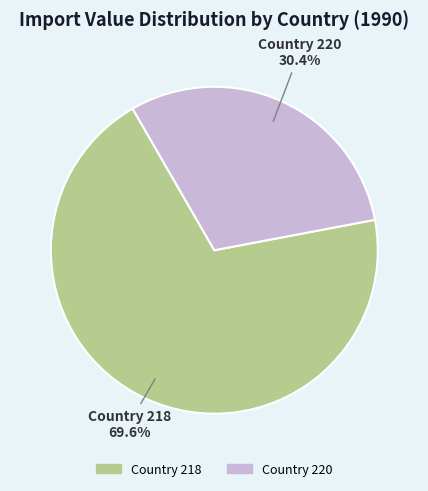

Is there a majority slice in this chart?

Yes